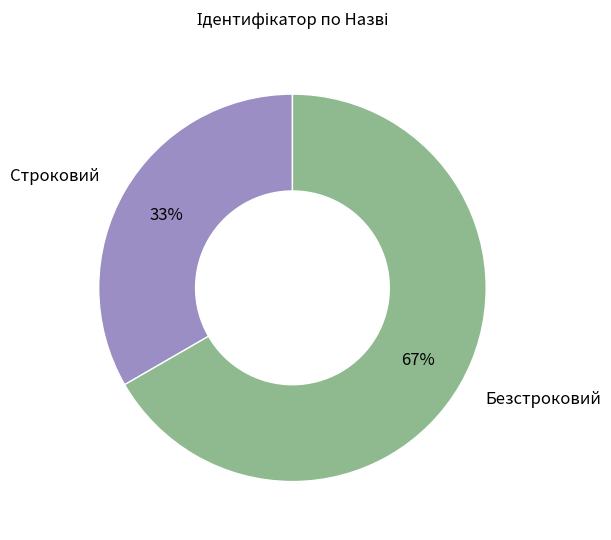

To the nearest percent, what is the average slice percentage?

50%